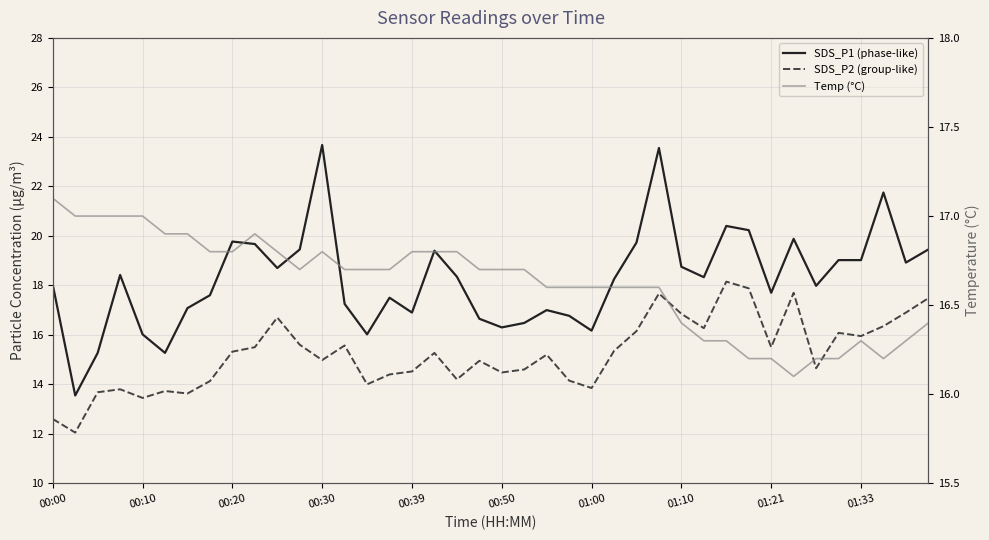

How many interior local peaks does the SDS_P1 (phase-like) series have?

10